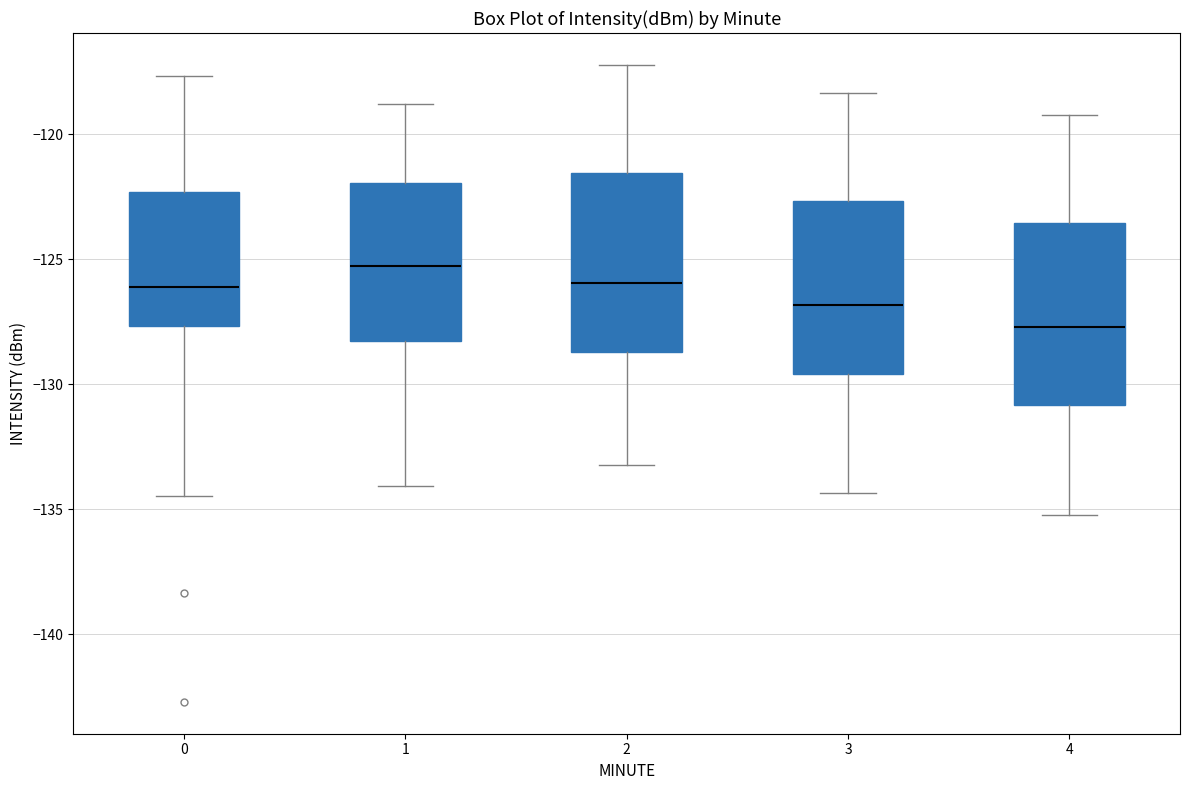

Which box's median line is the highest?

1